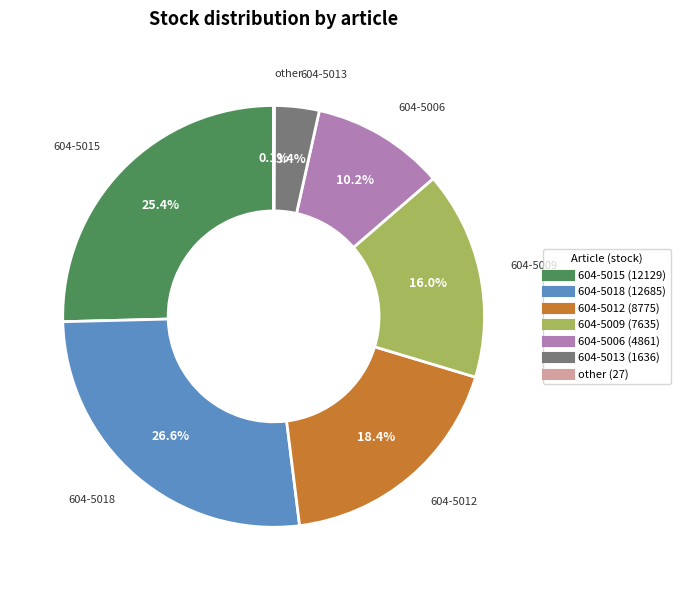

Is there any slice that represents more than half of the pie?

No